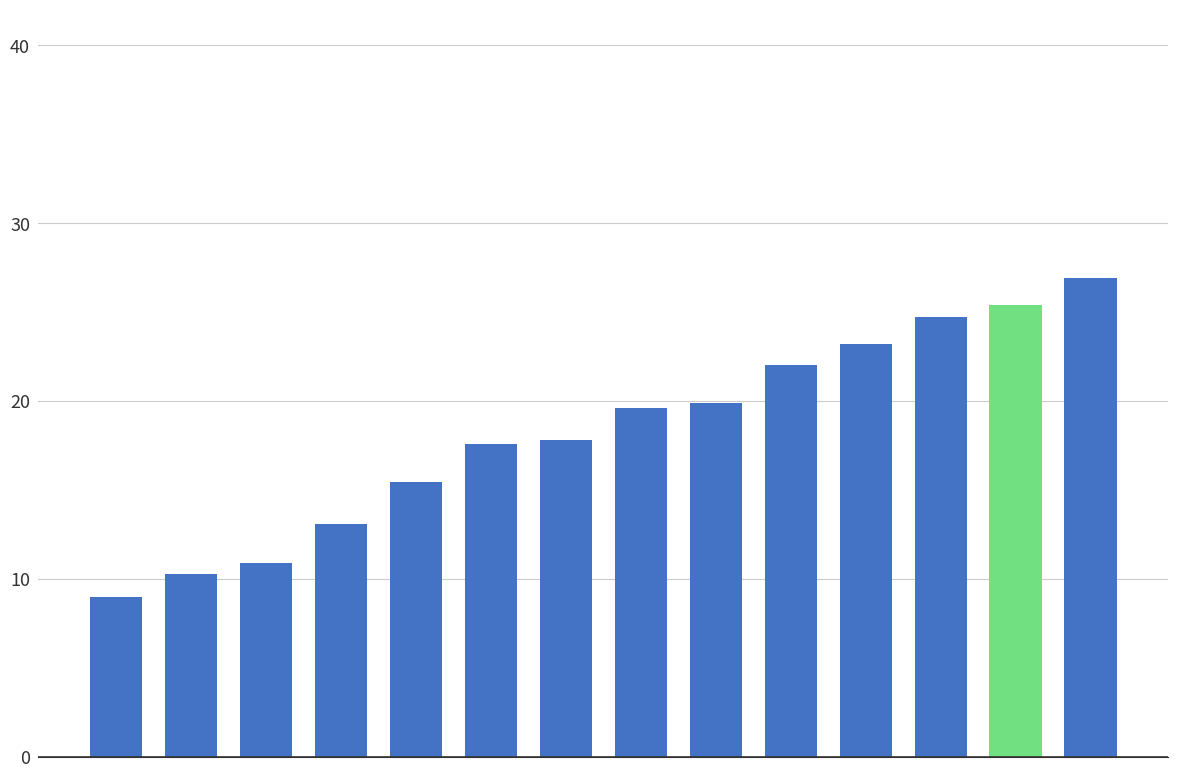

How many bars are there in total?

14